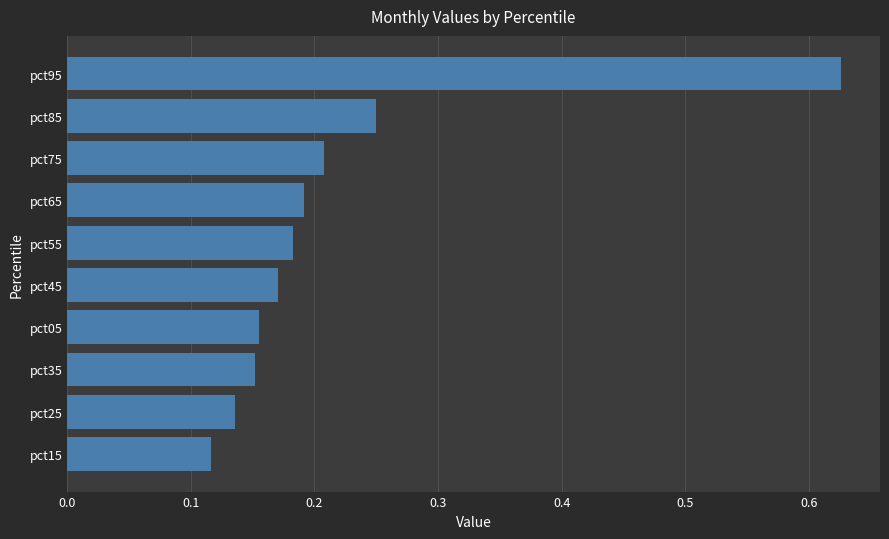

Between pct75 and pct85, which is larger?

pct85